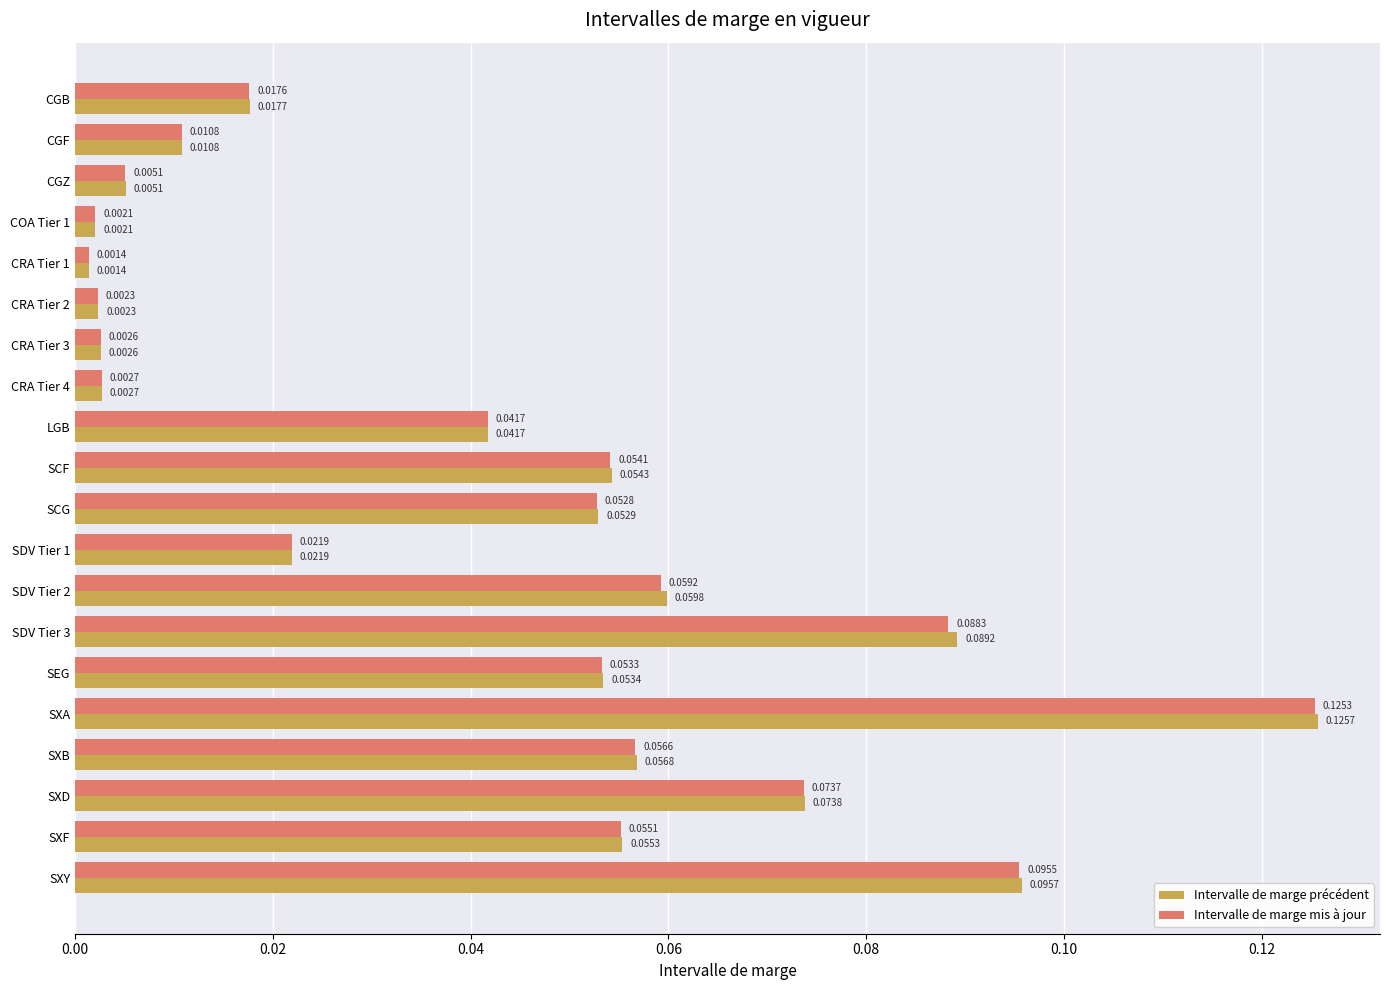

Which series has the largest total across all categories?

Intervalle de marge précédent